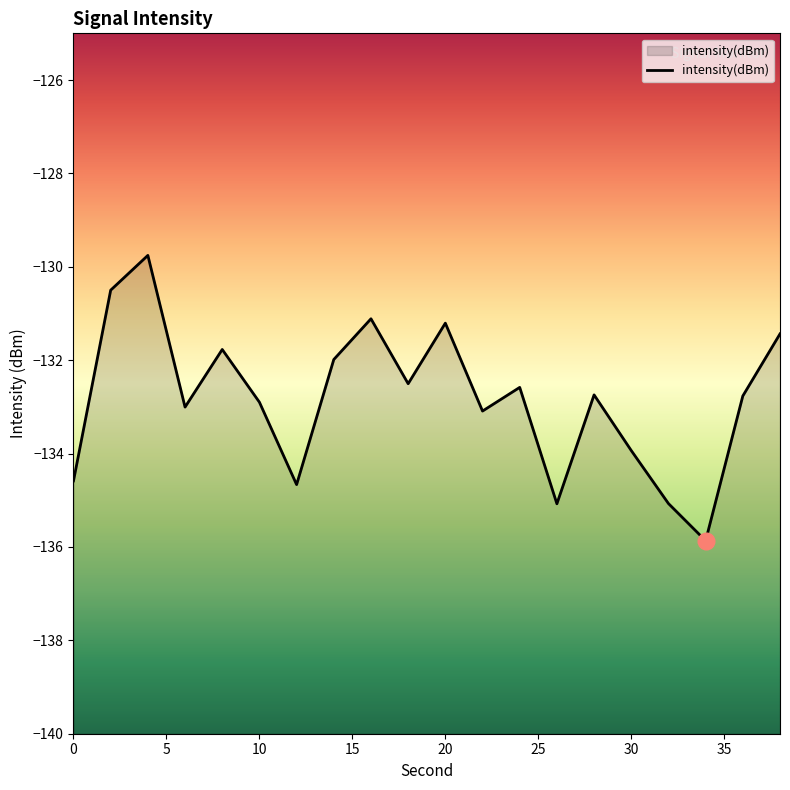

True or false: the data shows -131.2 at 20.

True